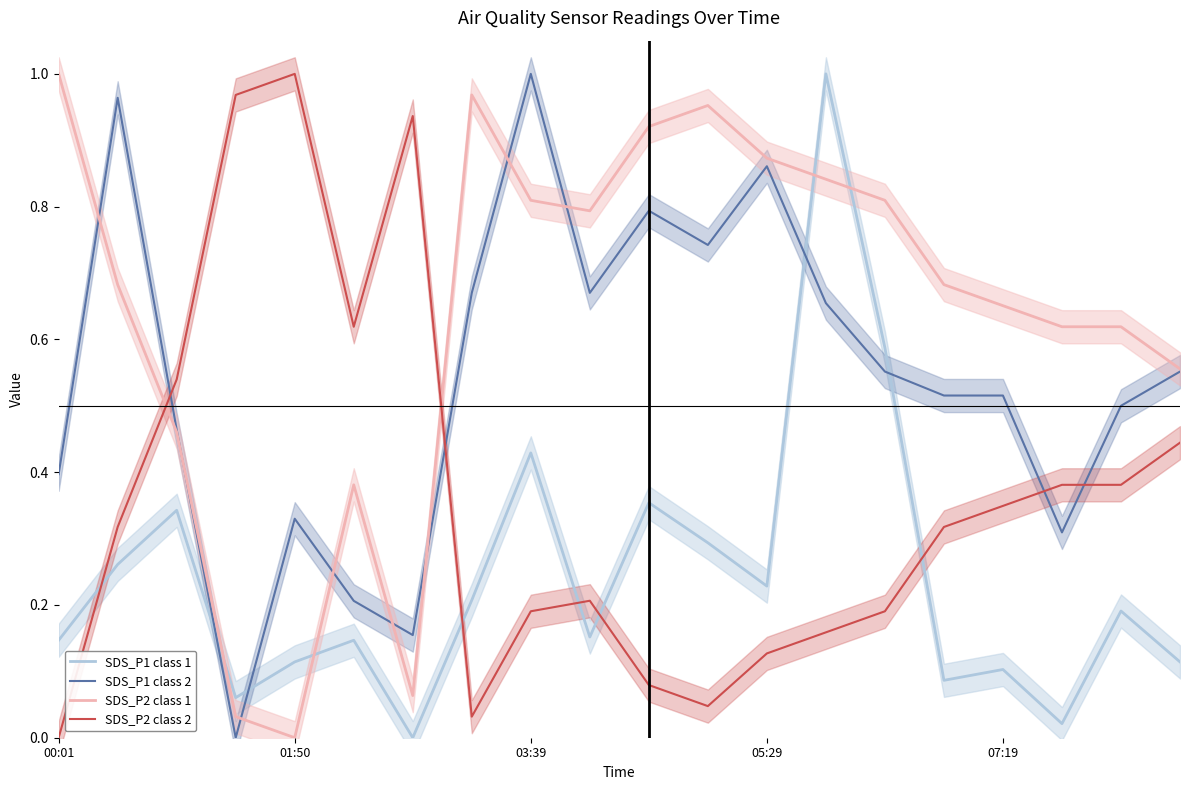

At which label is SDS_P1 class 1 closest to 0?

6